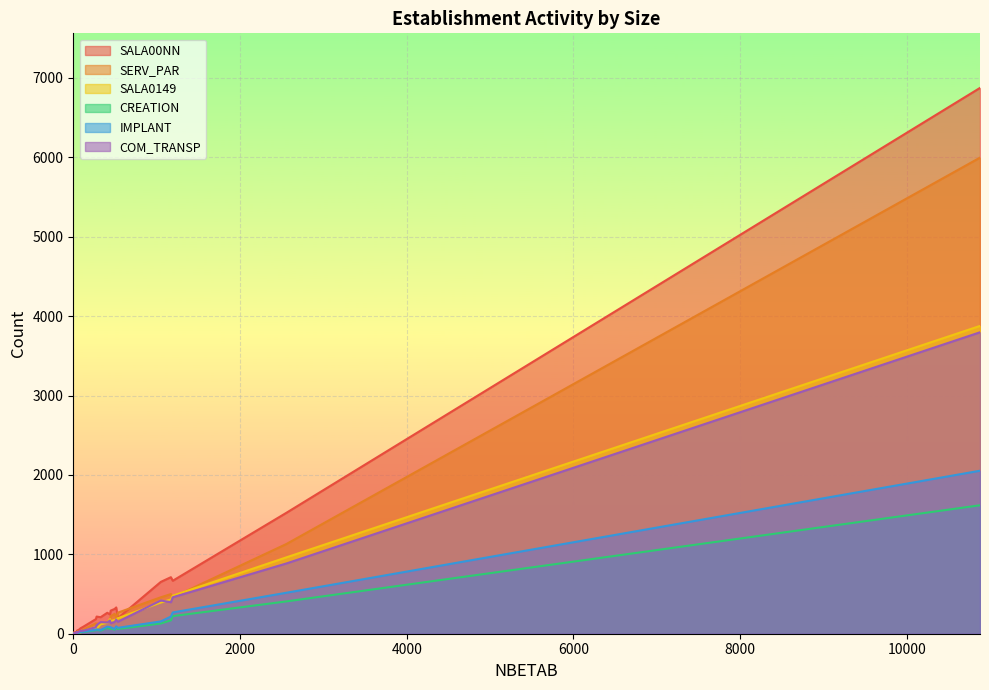

What value does the IMPLANT series have at 440?

84